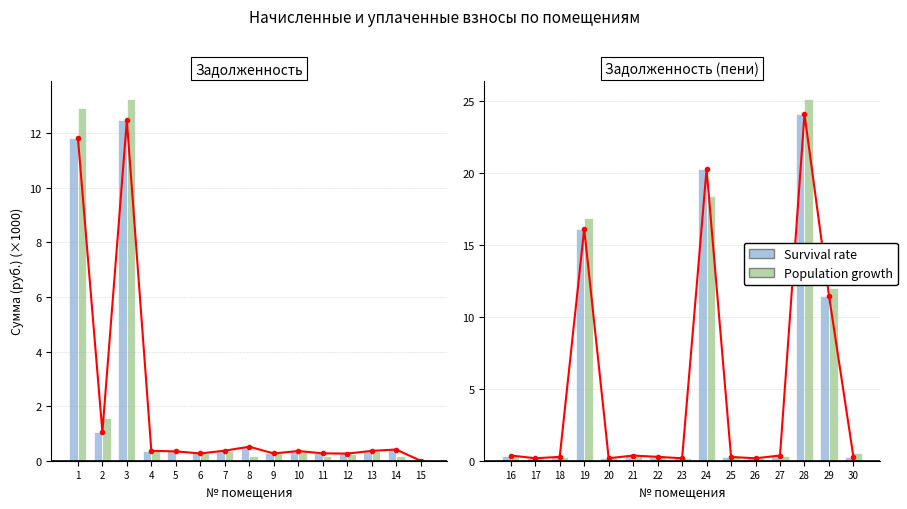

True or false: Survival rate has a value of 0.3 at 20.

False